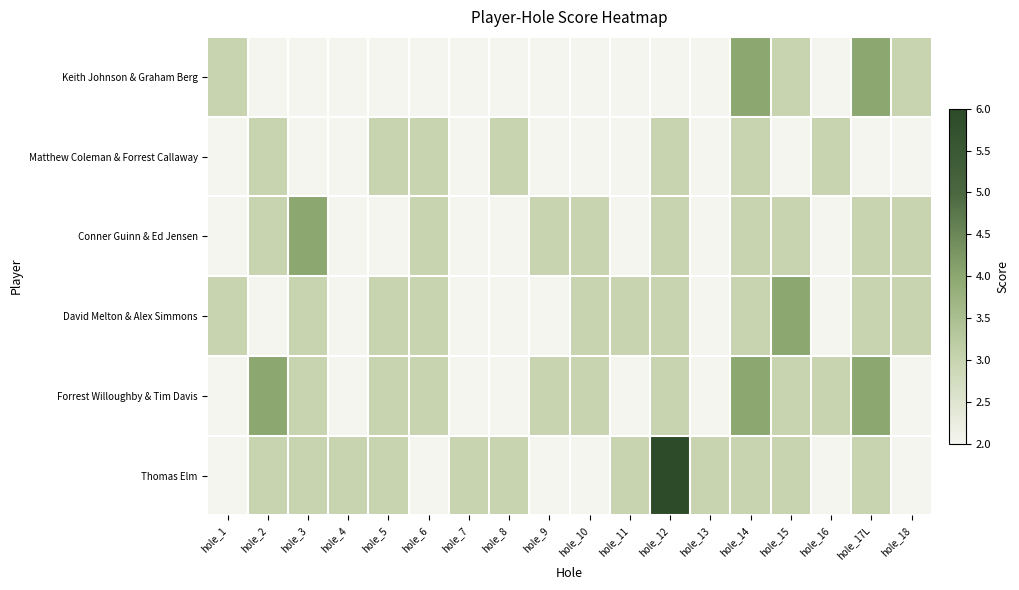

At hole_6, list the series in order from largest to smallest.

Matthew Coleman & Forrest Callaway, Conner Guinn & Ed Jensen, David Melton & Alex Simmons, Forrest Willoughby & Tim Davis, Keith Johnson & Graham Berg, Thomas Elm